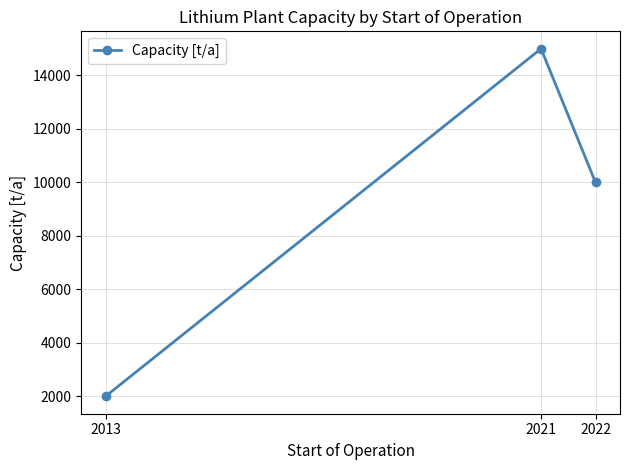

Rank the categories by value from lowest to highest.

2013, 2022, 2021